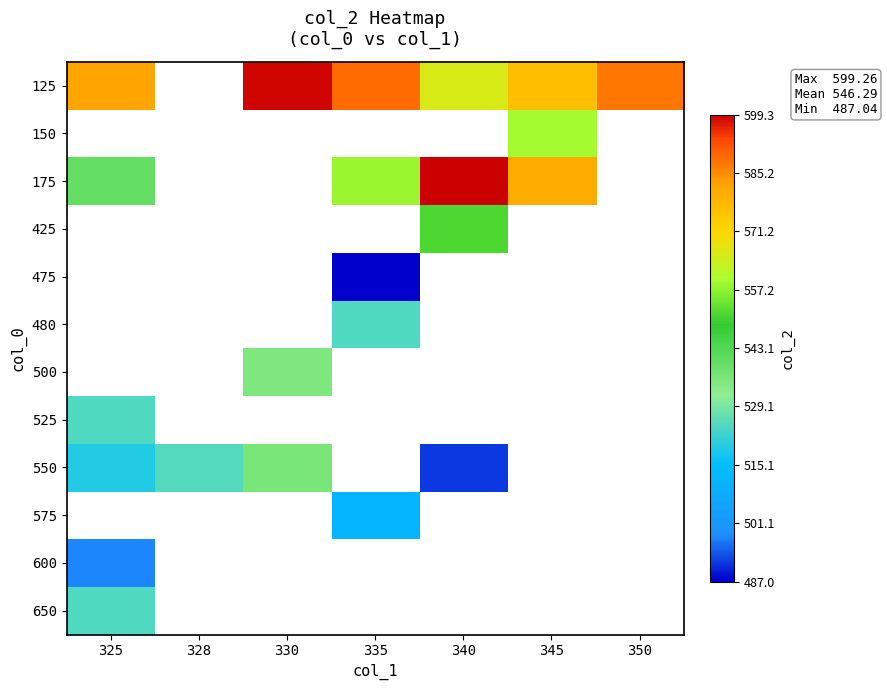

What is the approximate value of 175 at 325?

540.0